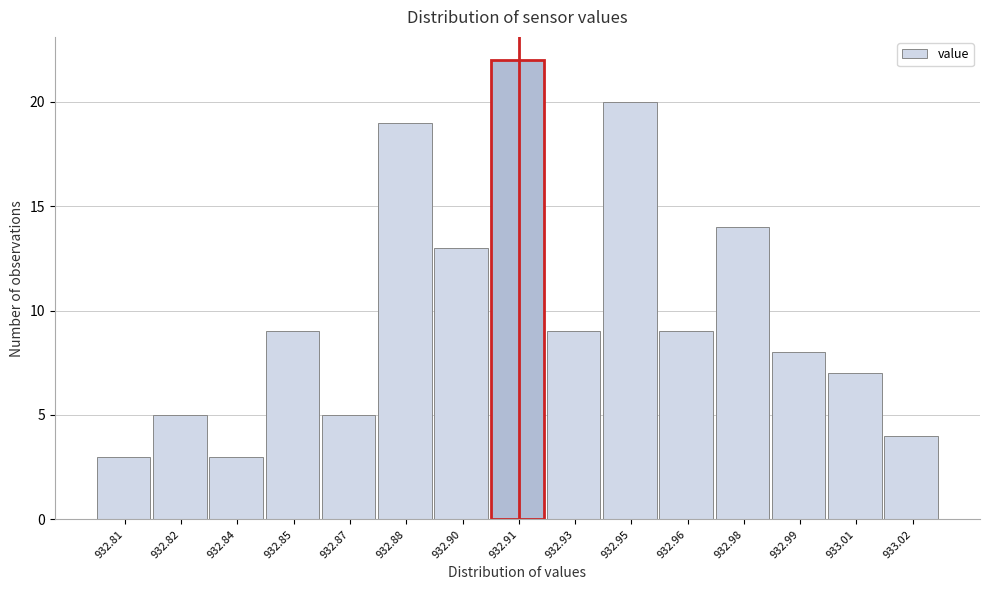

Reading right to left, list all the values displayed in this chart.

933.02=4	933.01=7	932.99=8	932.98=14	932.96=9	932.95=20	932.93=9	932.91=22	932.90=13	932.88=19	932.87=5	932.85=9	932.84=3	932.82=5	932.81=3